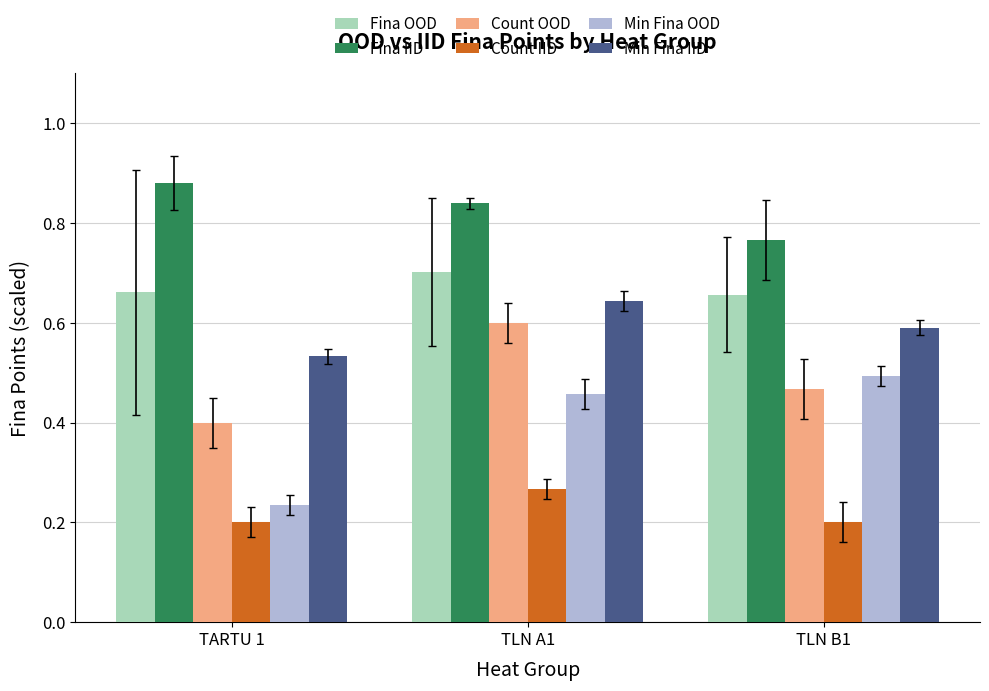

Rank the series by their maximum value, from lowest to highest.

Count IID, Min Fina OOD, Count OOD, Min Fina IID, Fina OOD, Fina IID